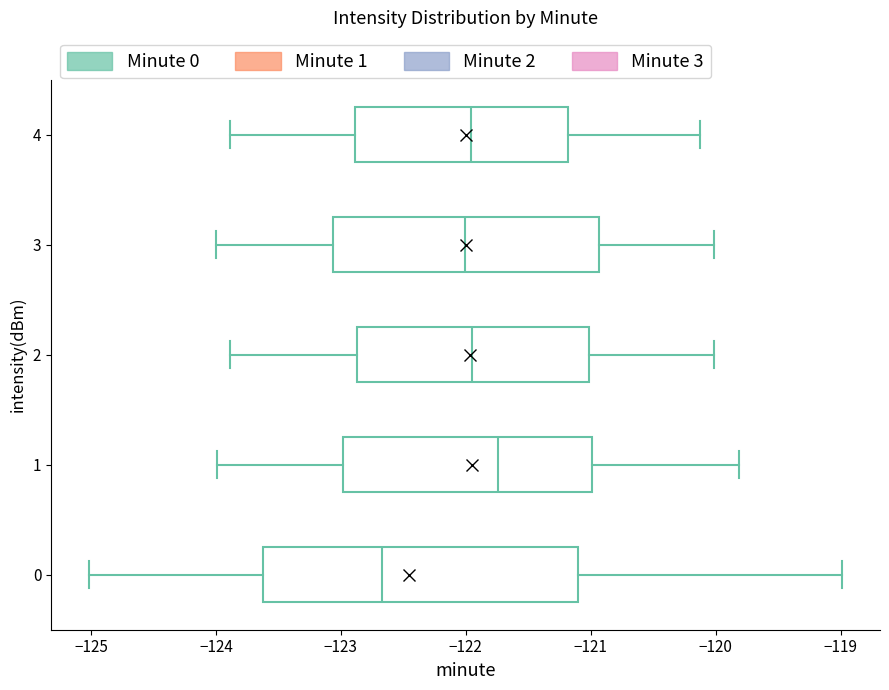

Reading bottom to top, read every box against the x-axis: the position of its median line, the range the box covers, and the ends of its whiskers. The values are not printed on the chart, so give them approximately, as read against the axis.

0: median -122.7, box -123.6 to -121.1, whiskers -125.0 to -119.0
1: median -121.7, box -123.0 to -121.0, whiskers -124.0 to -119.8
2: median -122.0, box -122.9 to -121.0, whiskers -123.9 to -120.0
3: median -122.0, box -123.1 to -120.9, whiskers -124.0 to -120.0
4: median -122.0, box -122.9 to -121.2, whiskers -123.9 to -120.1